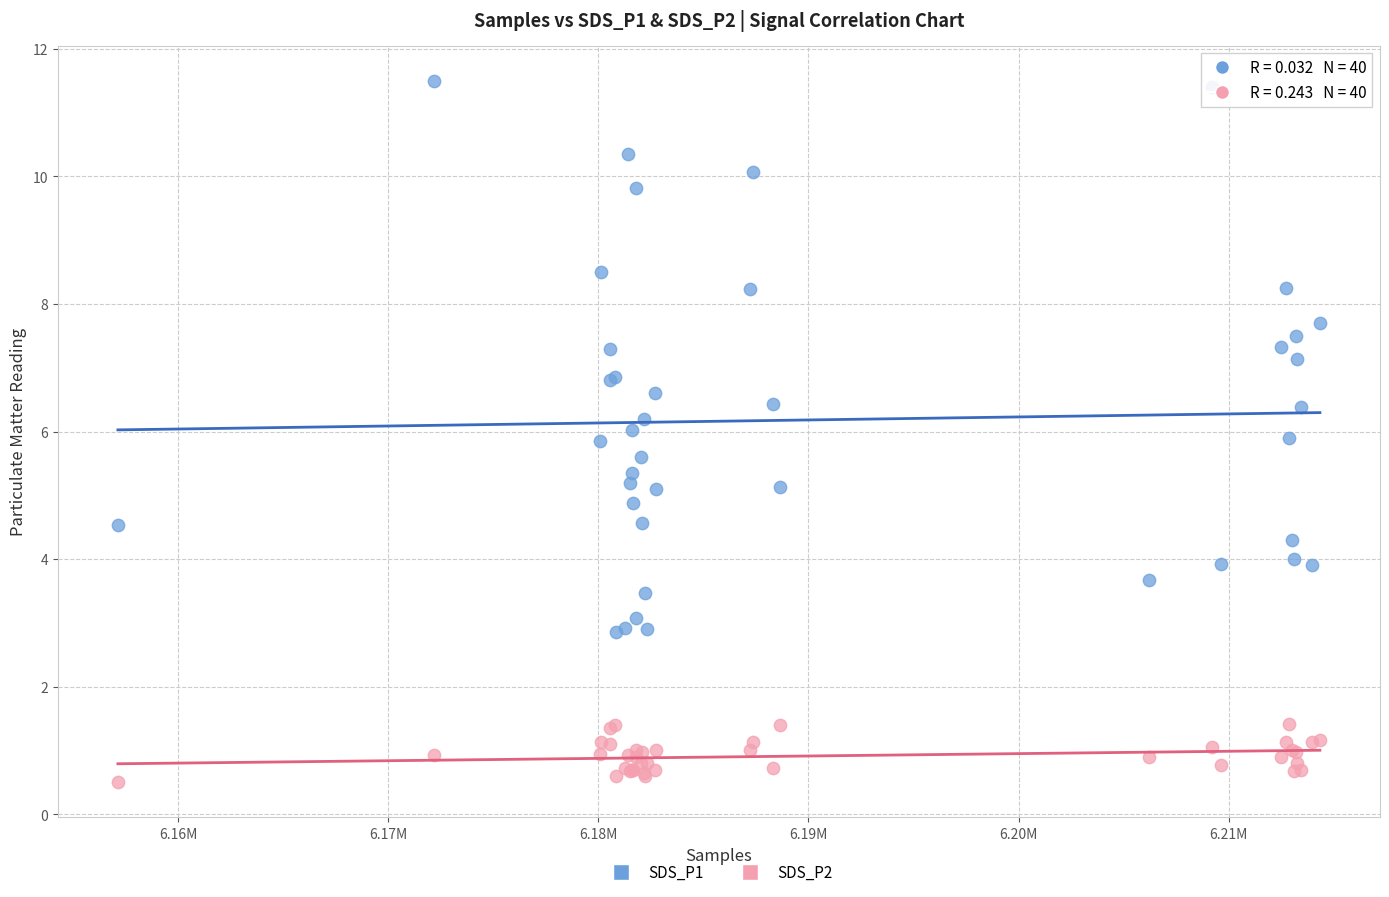

Which series reaches the maximum Y coordinate?

SDS_P1